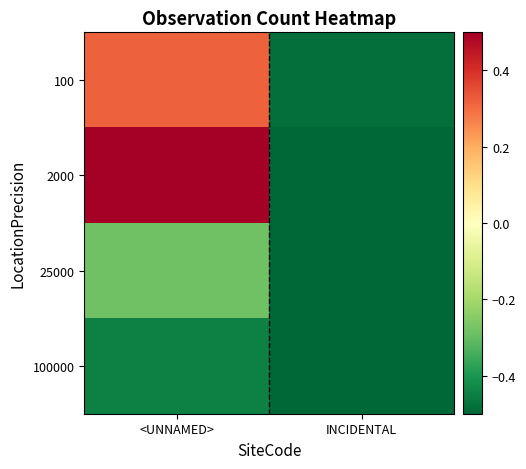

Which has a higher value, INCIDENTAL or <UNNAMED>?

<UNNAMED>